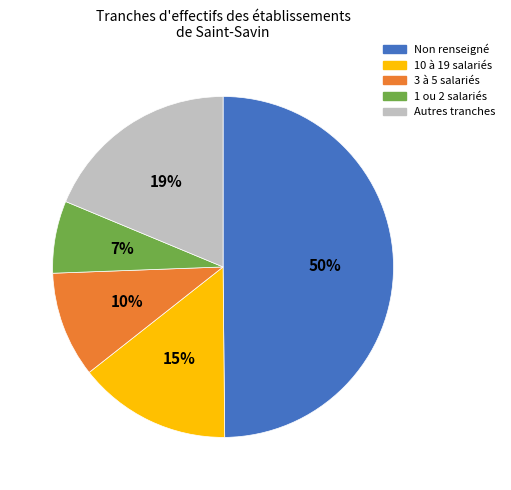

To the nearest percent, what is the difference between the largest and smallest slice percentages?

43%